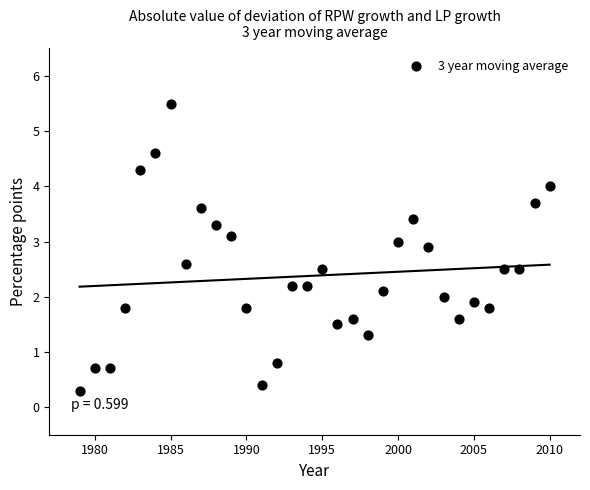

What is the range of X values (max minus min)?

31.0